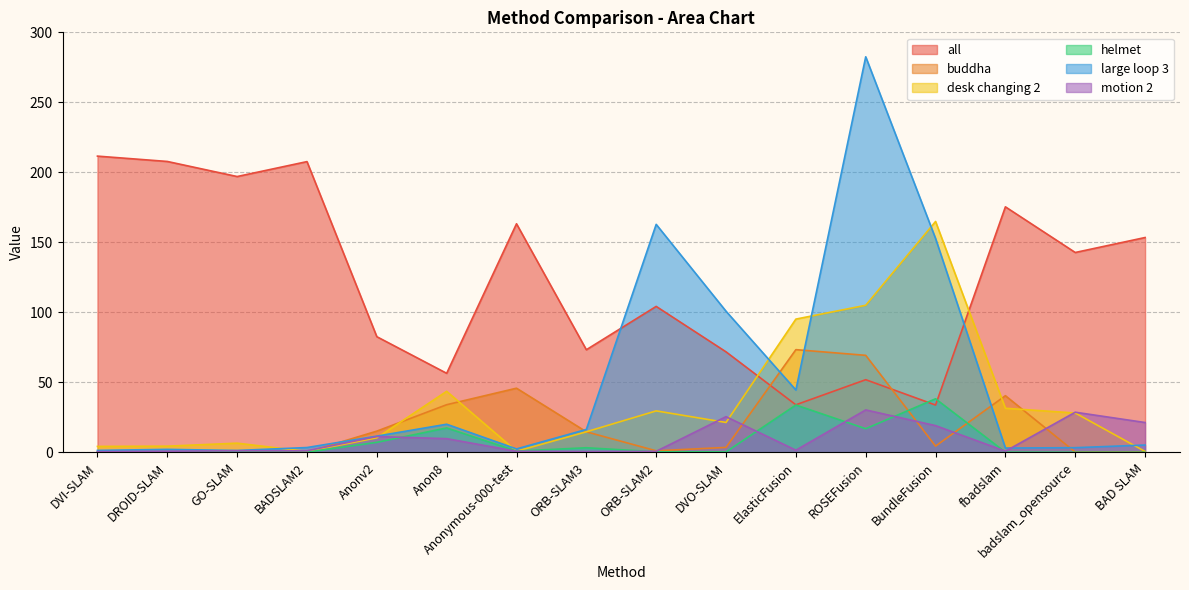

At fbadslam, list the series in order from smallest to largest.

helmet, motion 2, large loop 3, desk changing 2, buddha, all